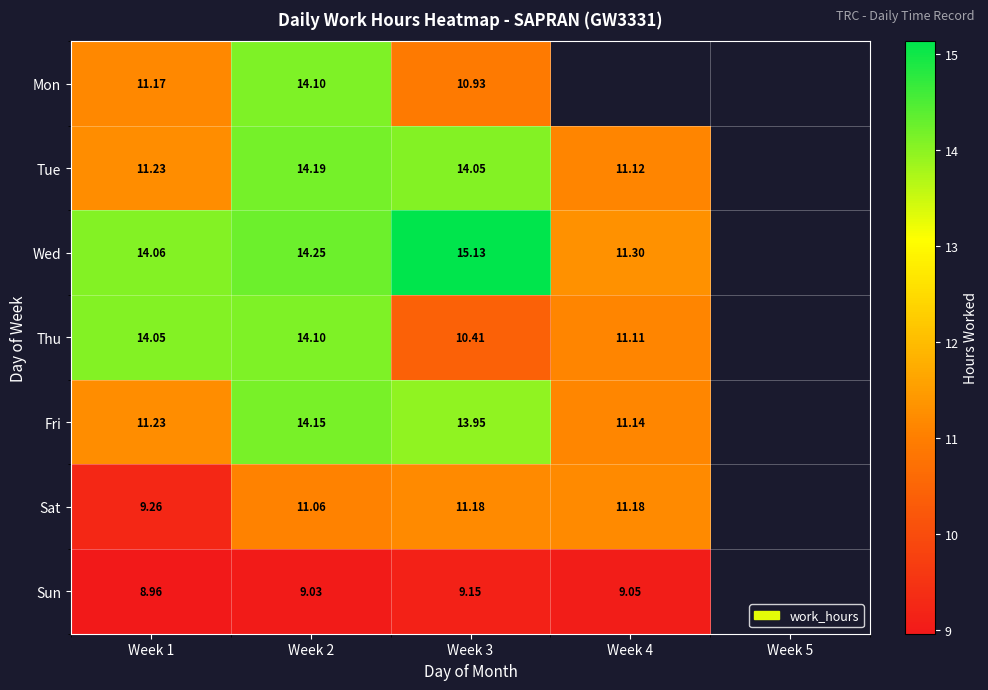

What is the sum of the Wed values at Week 3 and Week 4?

26.4